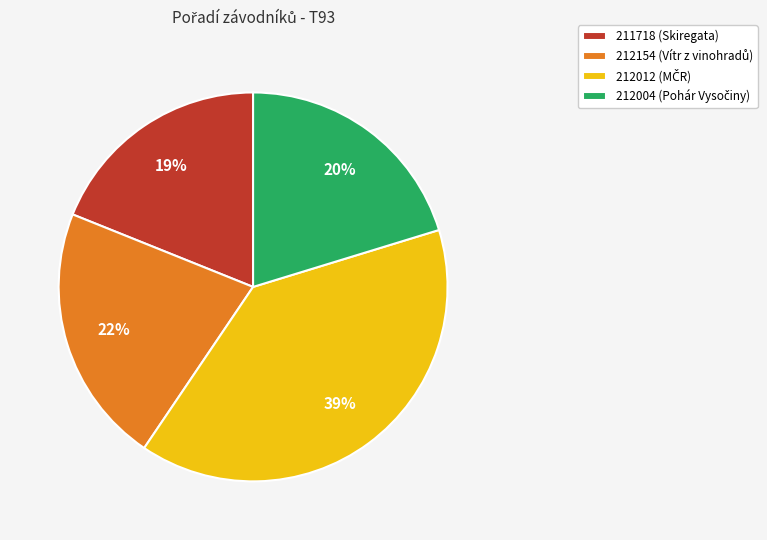

Is there a majority slice in this chart?

No